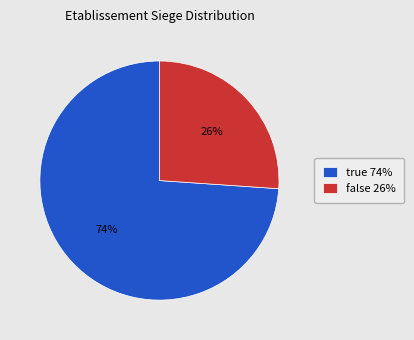

To the nearest percent, what is the average slice percentage?

50%